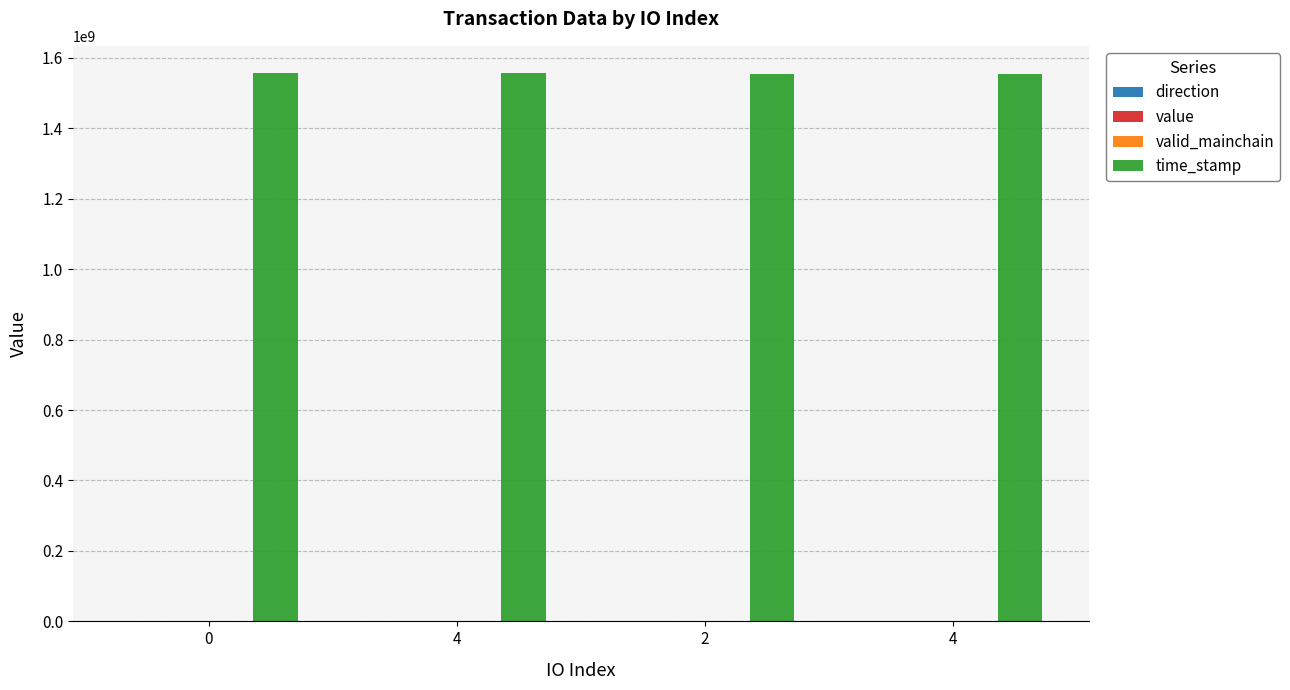

Which series has the largest range (max minus min)?

time_stamp